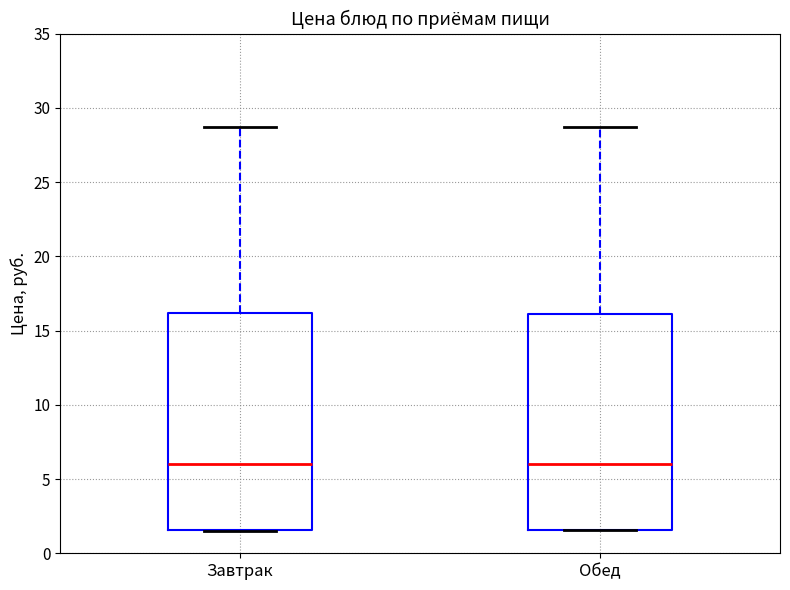

Reading left to right, transcribe this box plot: for each box, give where its median line is, the range the box spans, and where its two whiskers end, as read against the y-axis. The values are not printed on the chart, so give them approximately, as read against the axis.

Завтрак: median 6.0, box 1.5 to 16.0, whiskers 1.5 to 28.5
Обед: median 6.0, box 1.5 to 16.0, whiskers 1.5 to 28.5